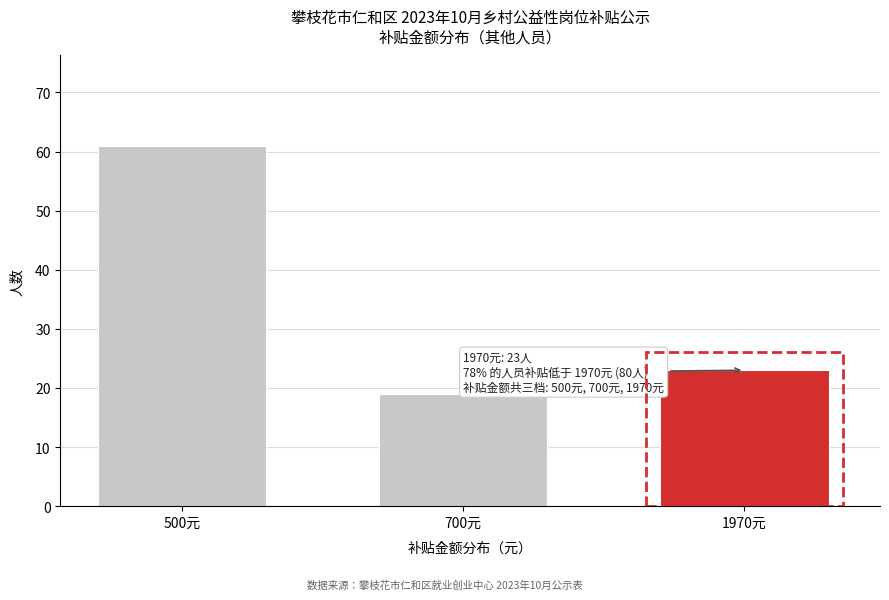

Reading left to right, extract all data points from this chart.

500元=61	700元=19	1970元=23